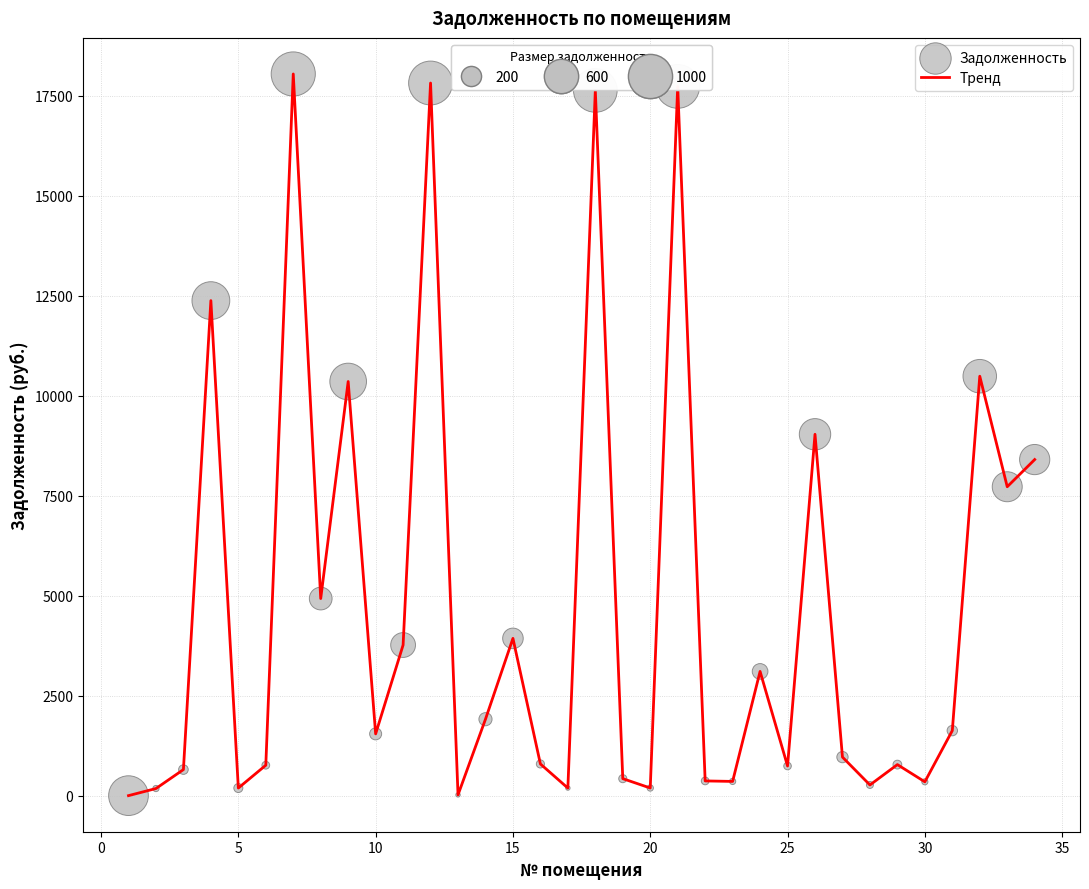

What is the maximum value shown in the chart?

18044.1